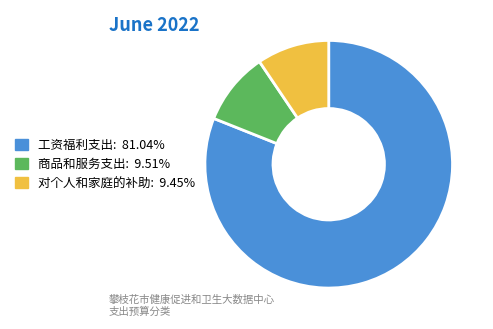

Approximately how many times larger is the value at 工资福利支出 compared to 商品和服务支出?

8.5